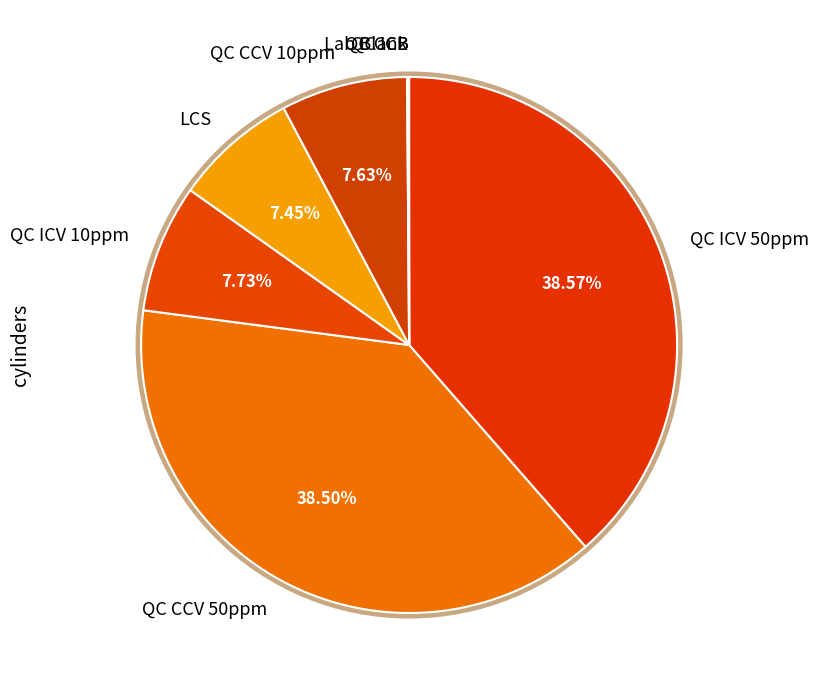

Does any single category account for the majority?

No